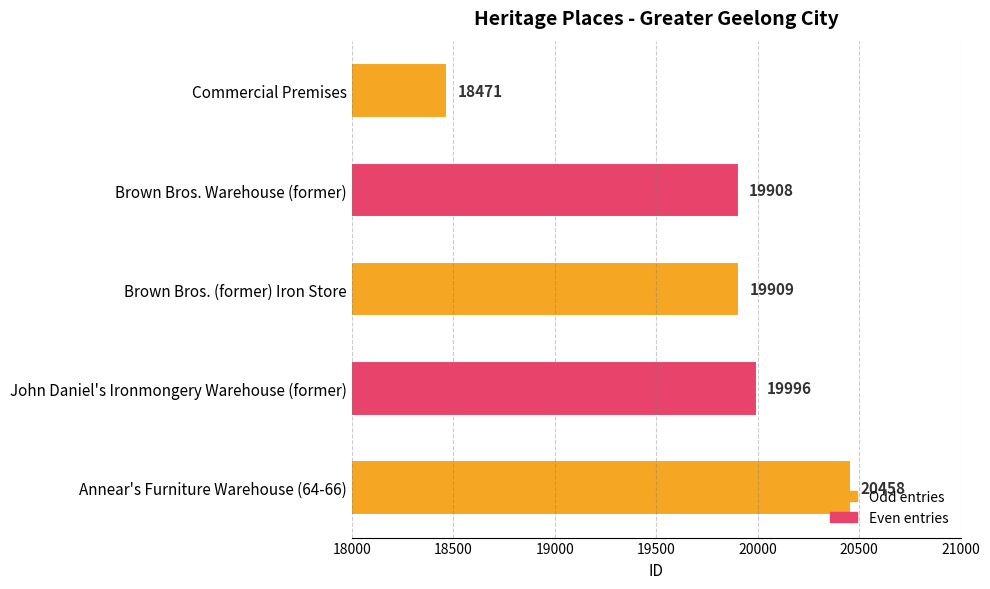

Count the number of data series in this chart.

1